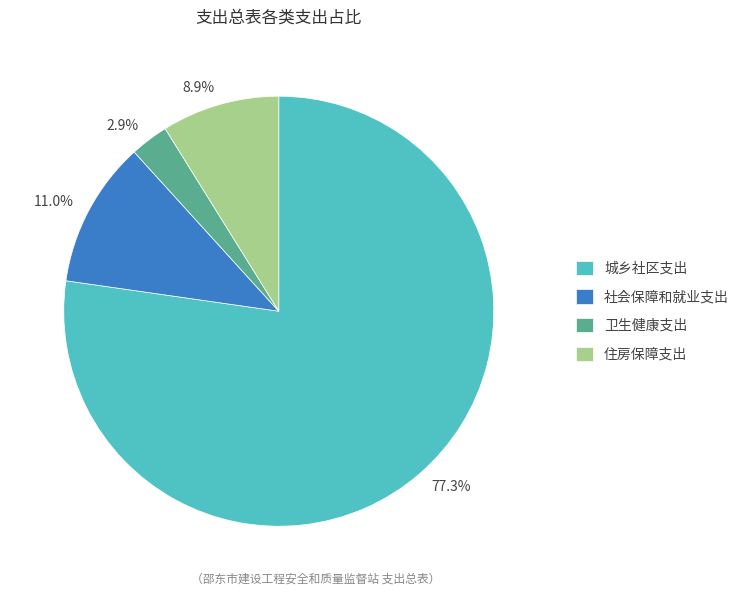

Is 城乡社区支出 the majority of the pie?

Yes